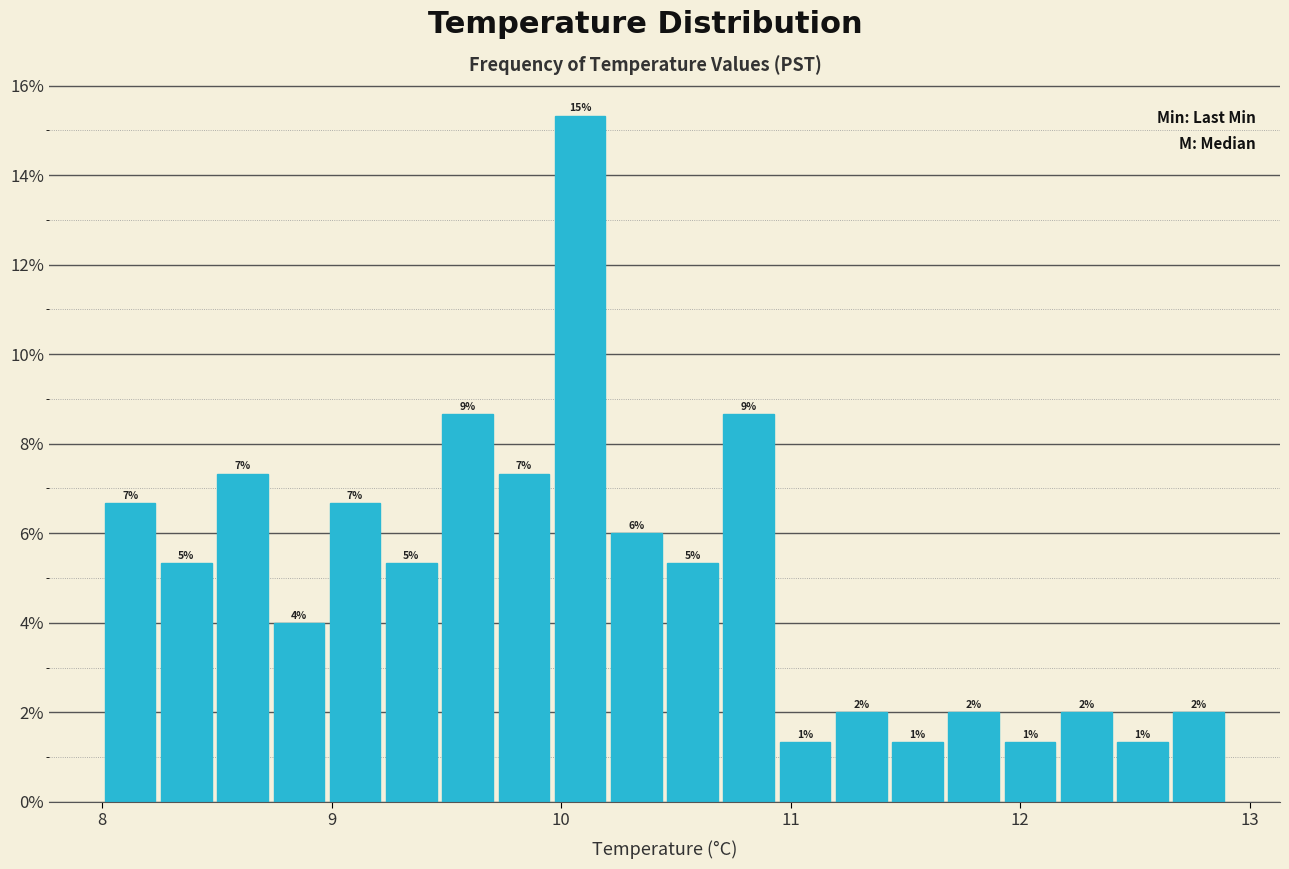

Read against the x-axis, roughly where is the centre of the tallest bar?

10.1